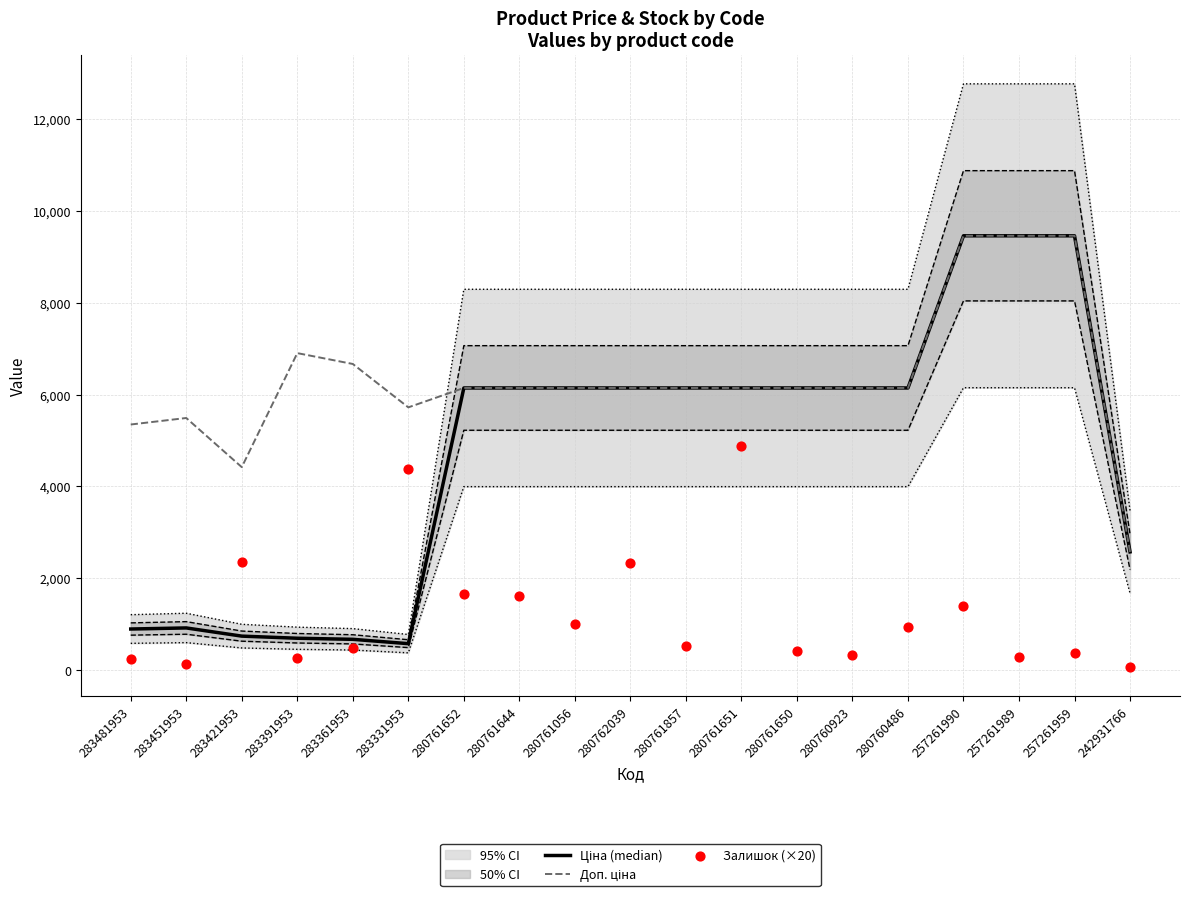

What are all the series names shown in the legend?

Ціна (median), Доп. ціна, Залишок (×20)